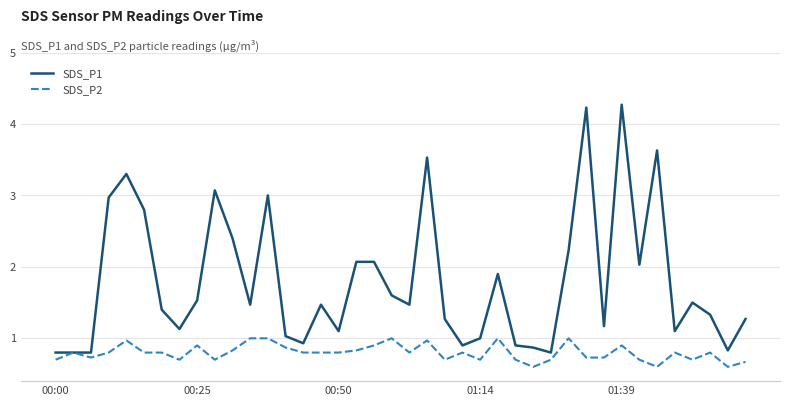

Which series has the widest spread of values?

SDS_P1